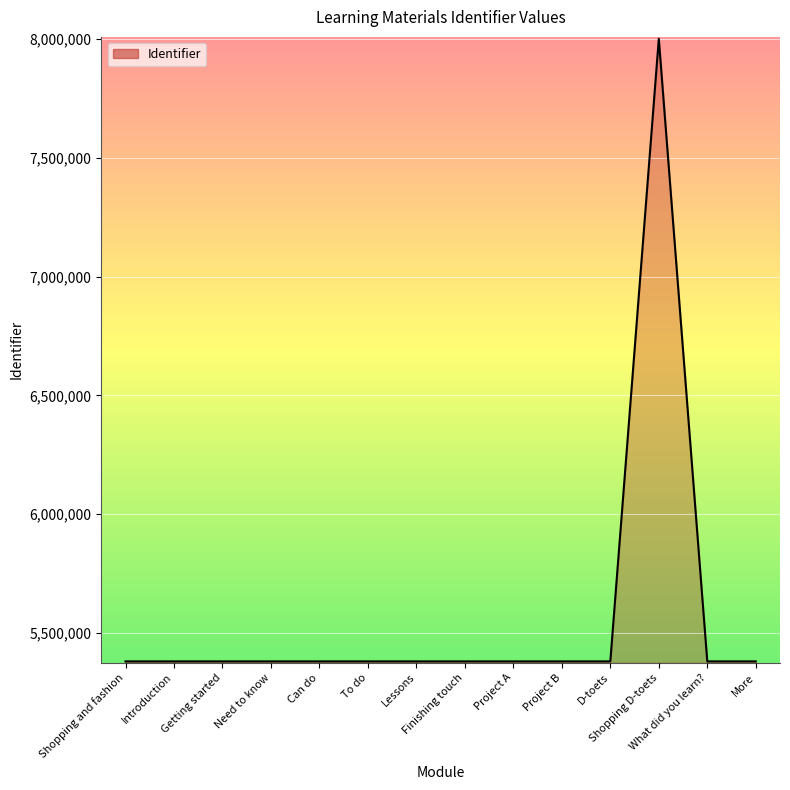

What is the label of the 13th point from the right?

Introduction